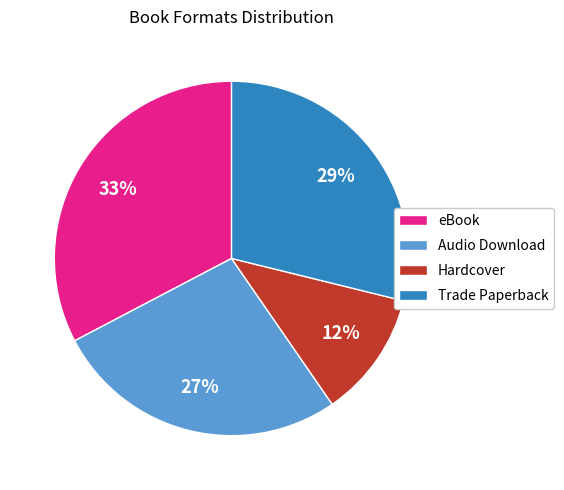

The eBook slice represents 41% of the pie. True or false?

False